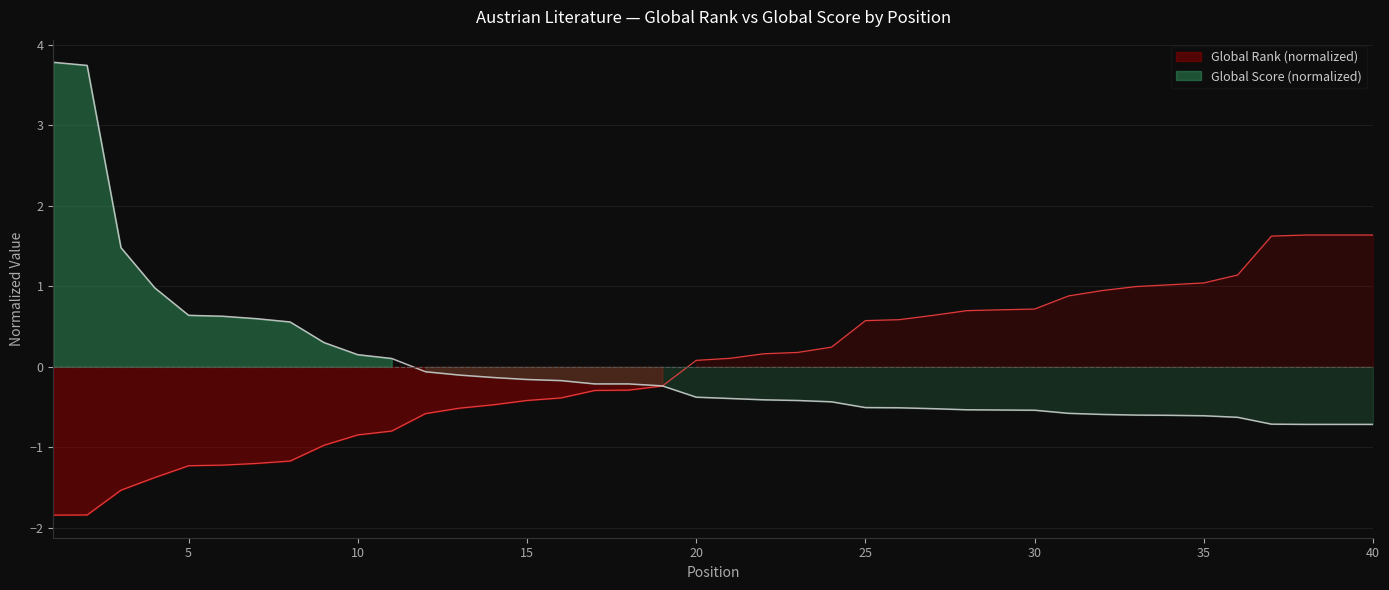

At which category is the sum across all series the highest?

1